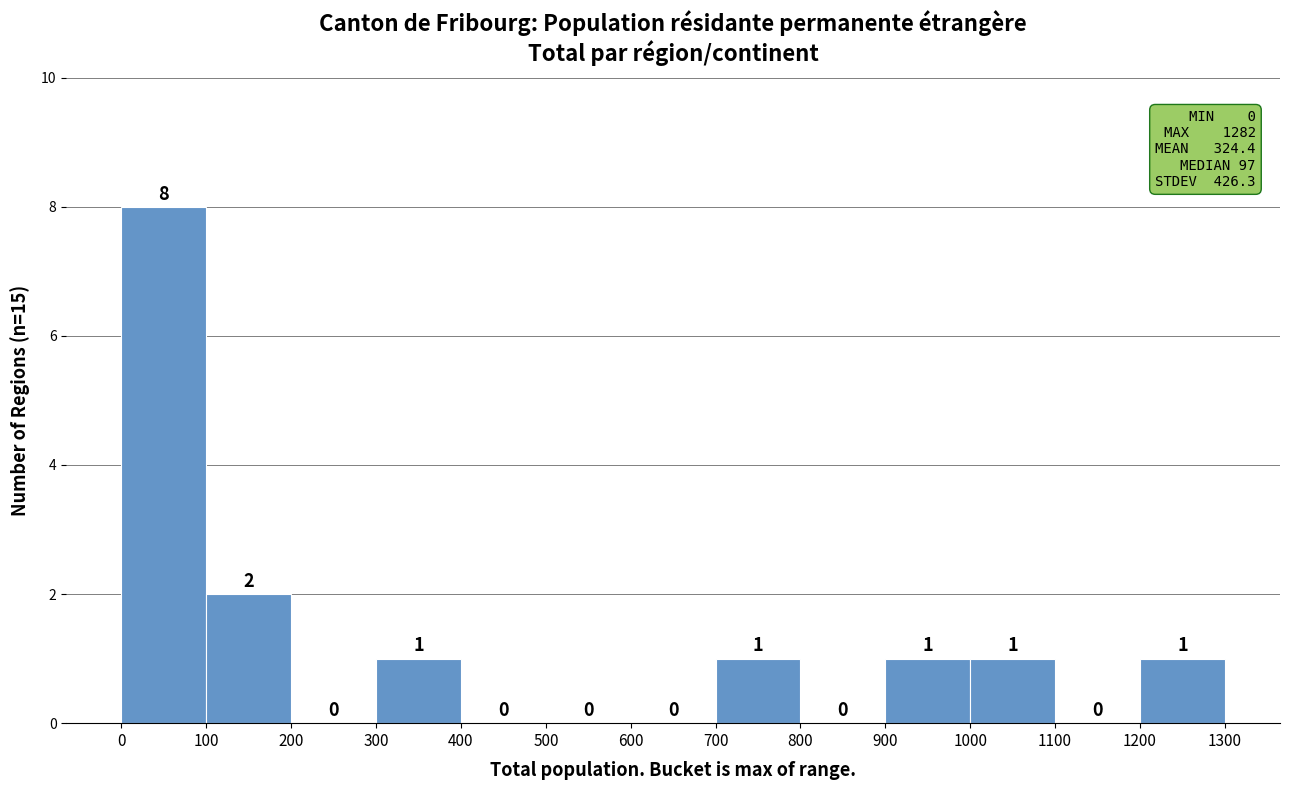

Reading left to right, list every bar in this chart as the range it spans on the x-axis followed by its height.

0 to 100: 8
100 to 200: 2
200 to 300: 0
300 to 400: 1
400 to 500: 0
500 to 600: 0
600 to 700: 0
700 to 800: 1
800 to 900: 0
900 to 1000: 1
1000 to 1100: 1
1100 to 1200: 0
1200 to 1300: 1